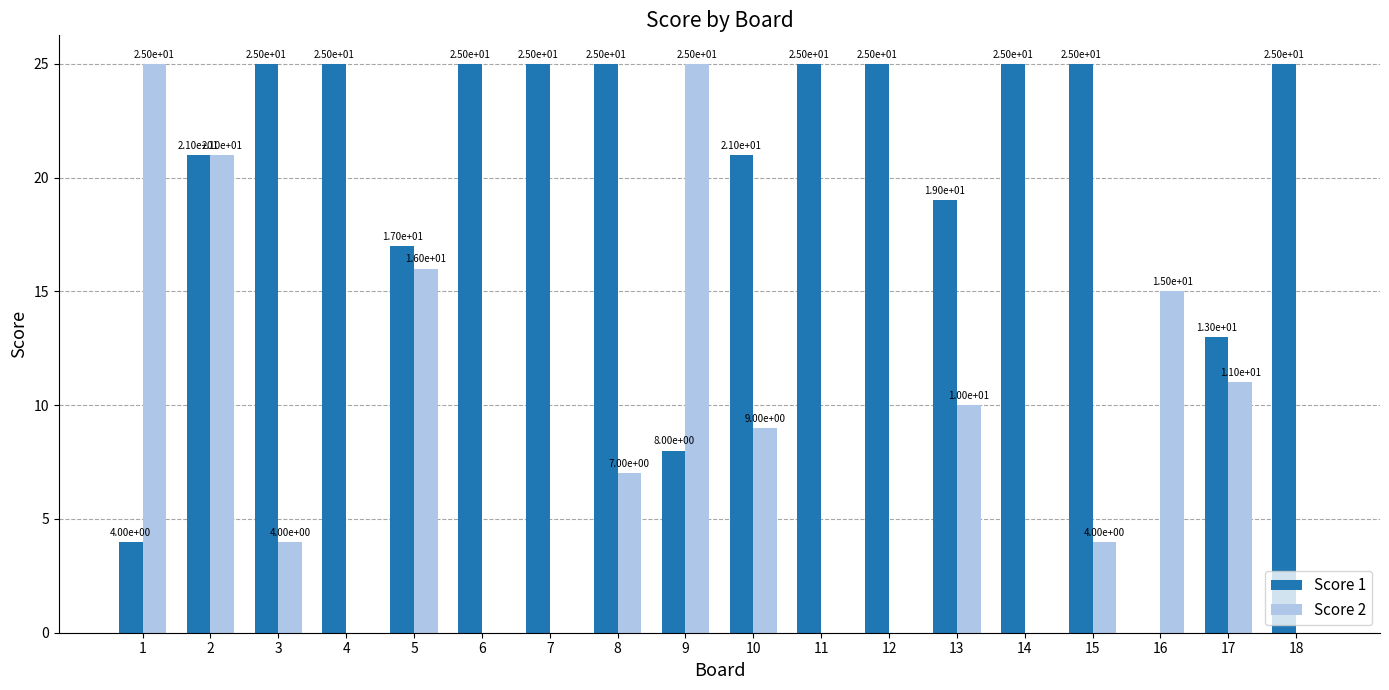

Does the chart contain stacked bars?

No